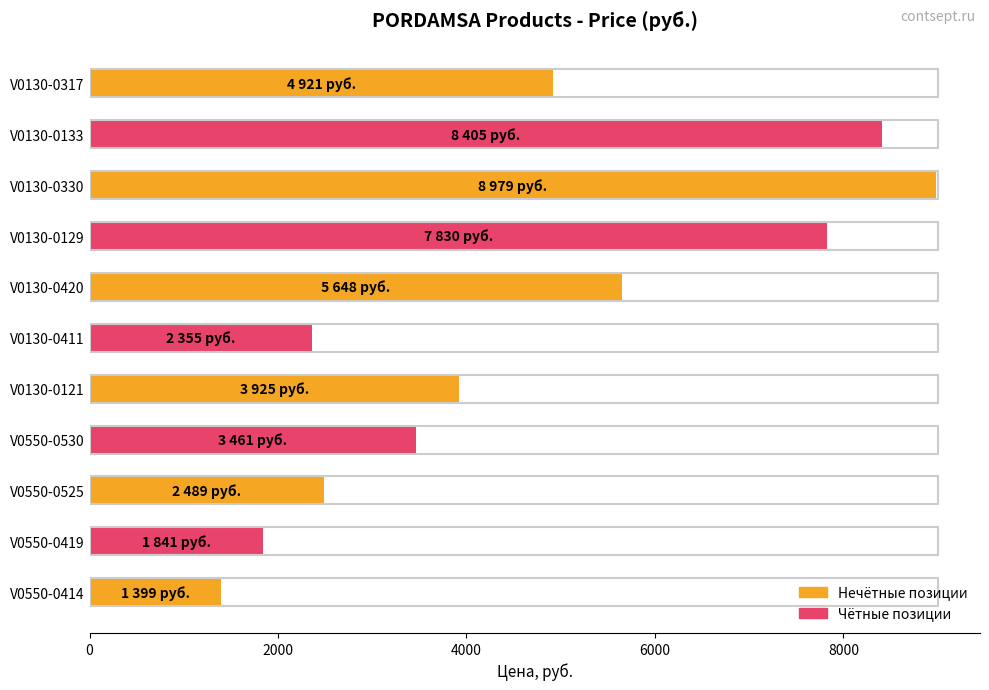

Where is the data nearest to the value 5189?

V0130-0317